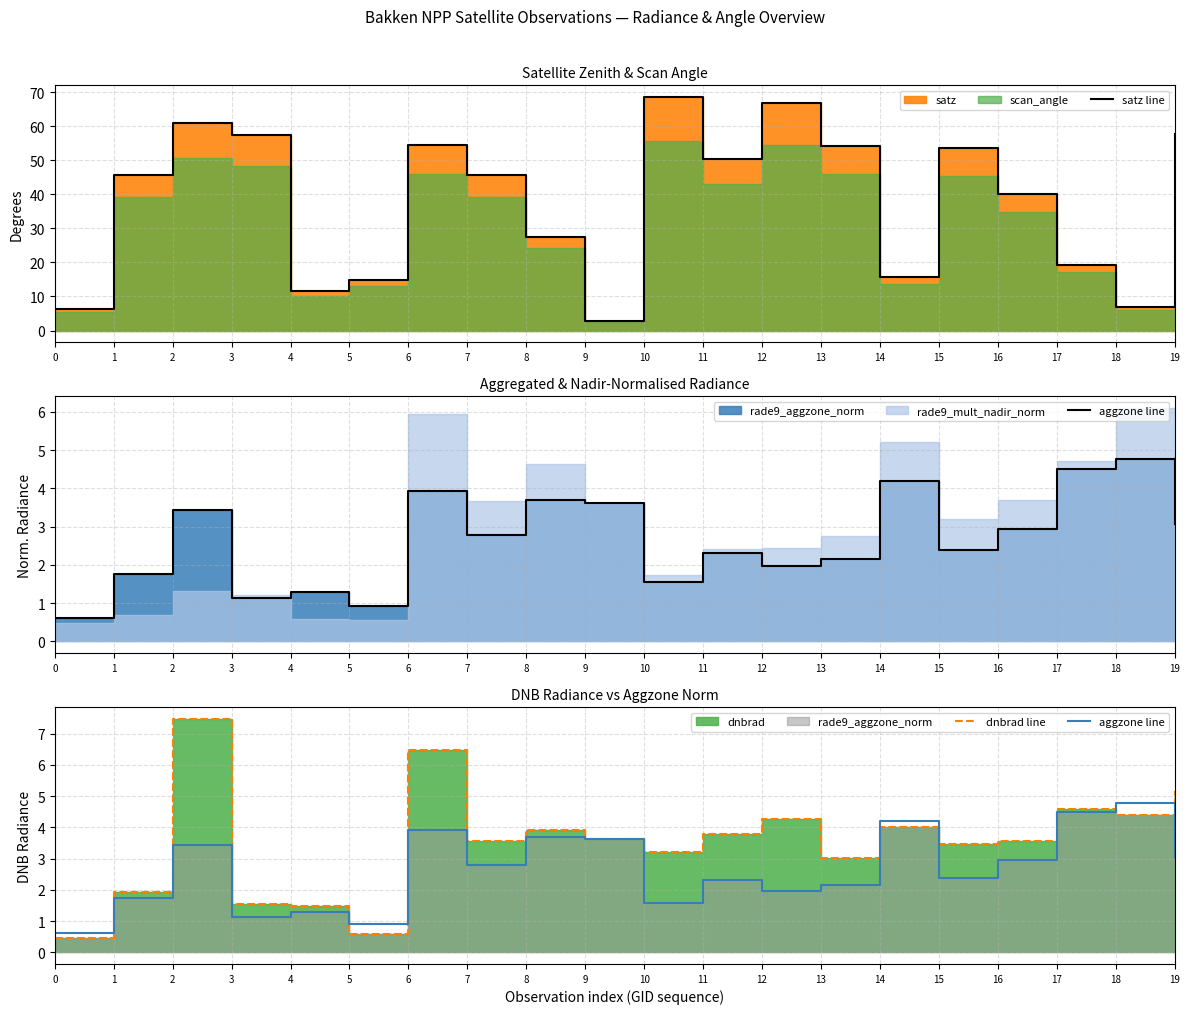

How many lines are shown in the chart?

3